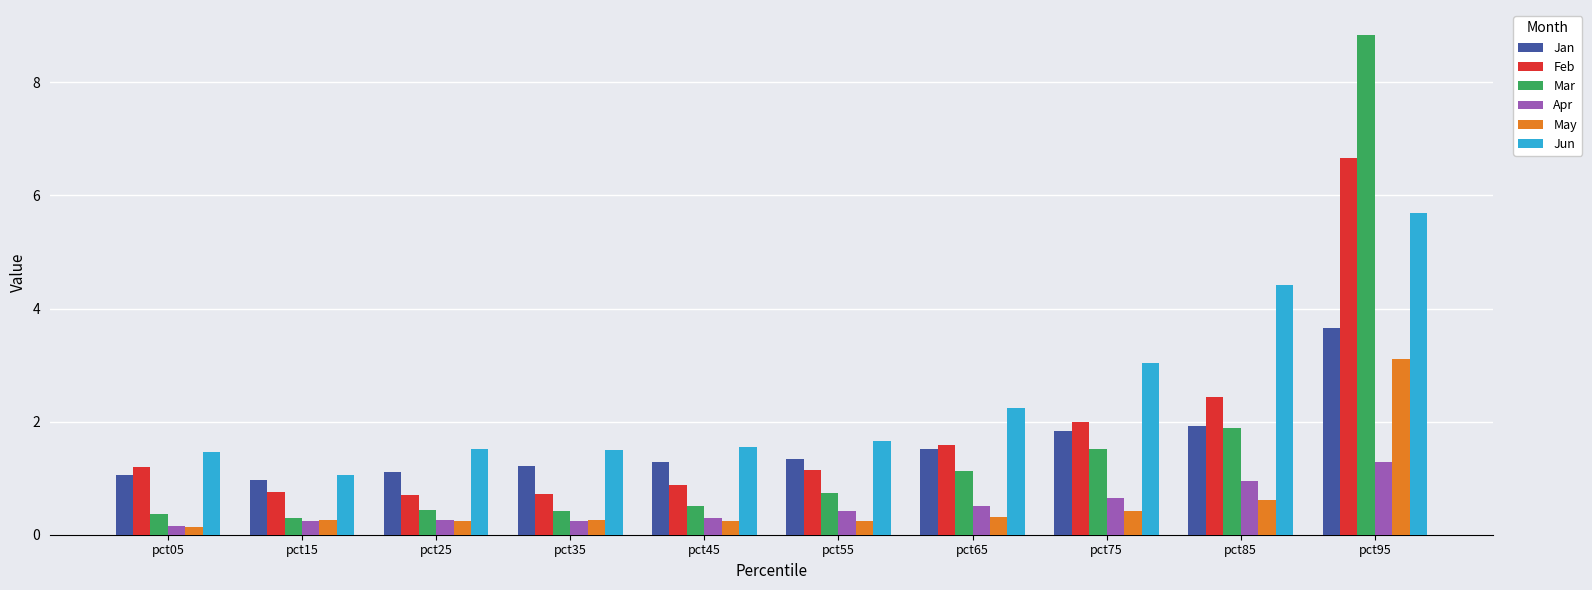

List the series in order of their peak value, highest first.

Mar, Feb, Jun, Jan, May, Apr